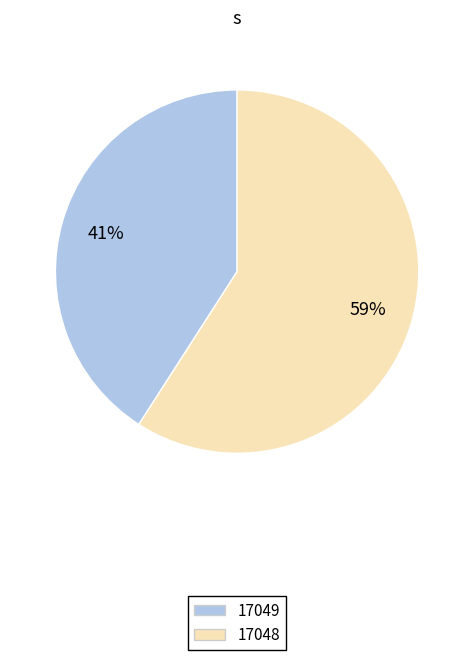

Rank the categories by value from highest to lowest.

17048, 17049